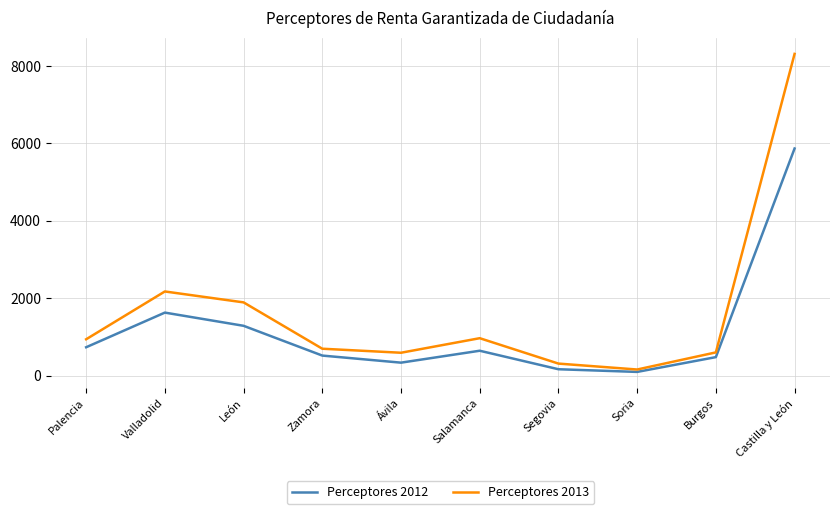

At how many categories does at least one series exceed 2507?

1